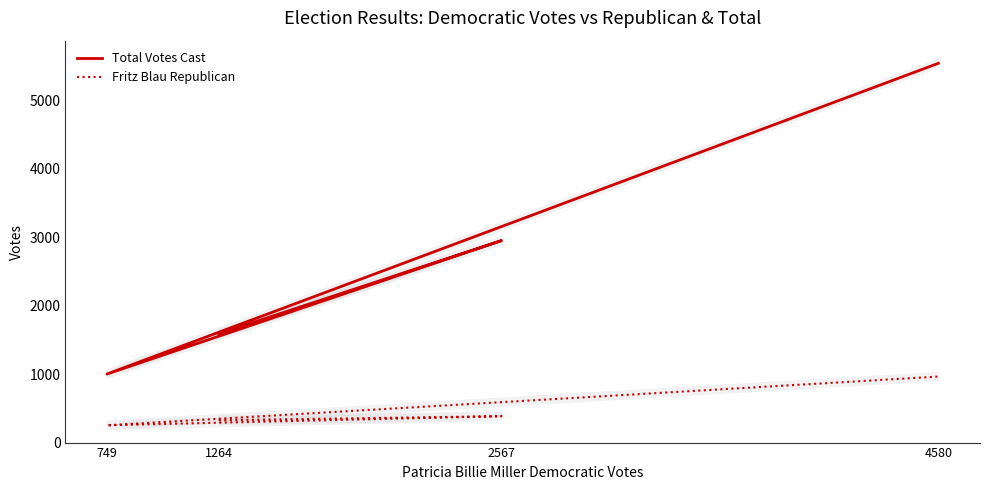

Which category has the highest value across all series?

4580